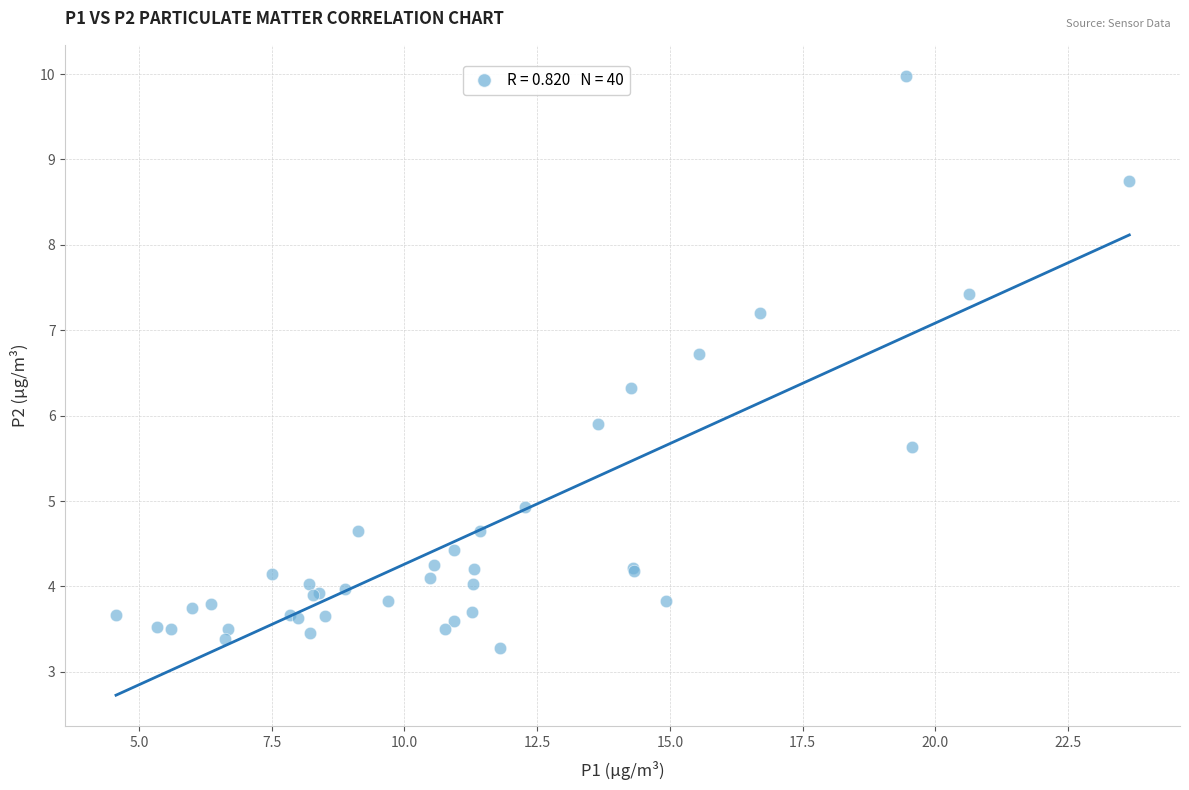

What Y value in the scatter plot is closest to 6?

5.9